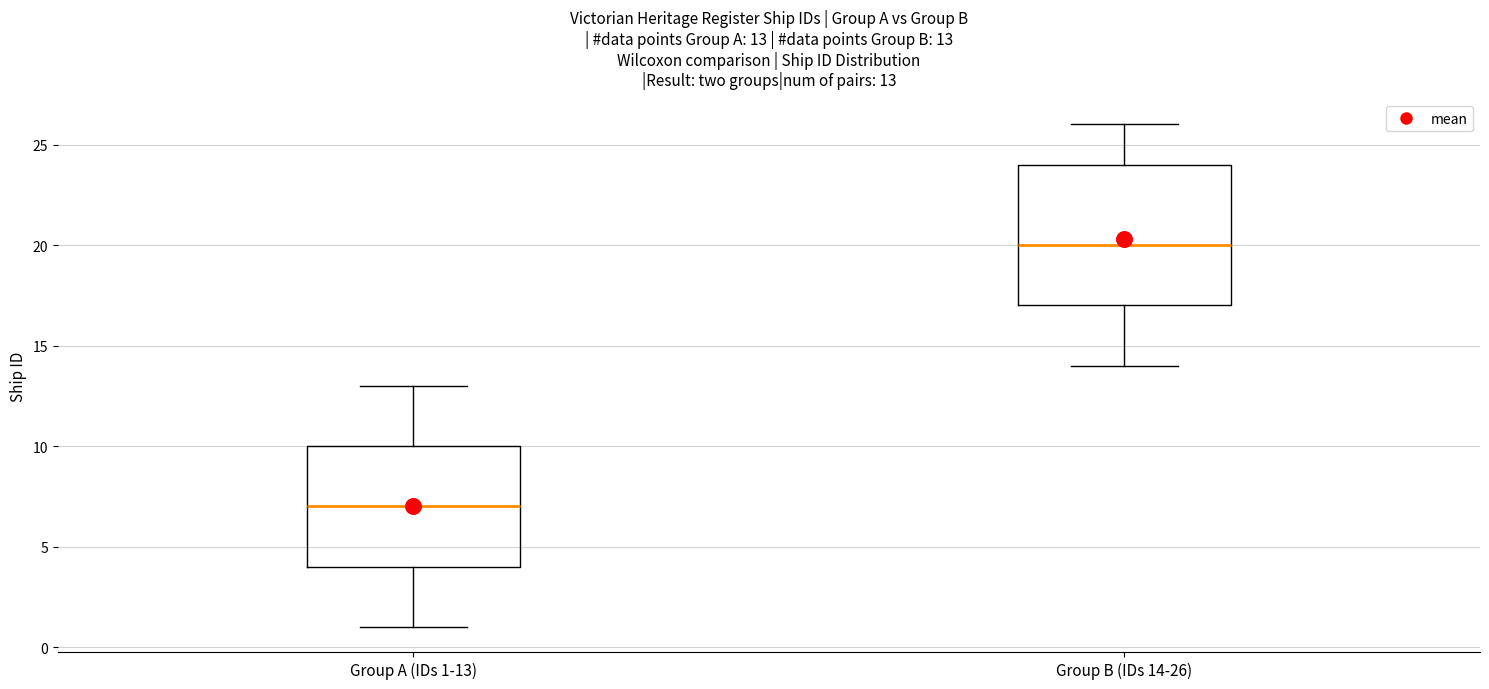

Which box's median line is the highest?

Group B (IDs 14-26)